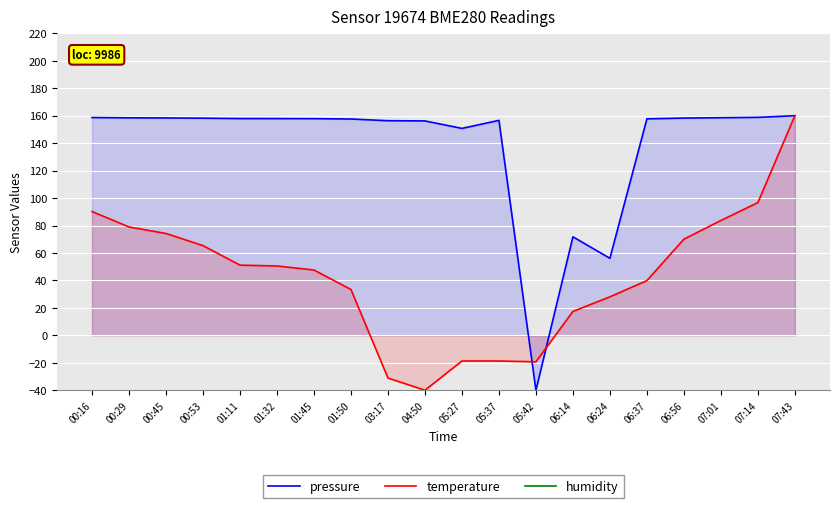

What is the label of the 1st point from the left?

00:16